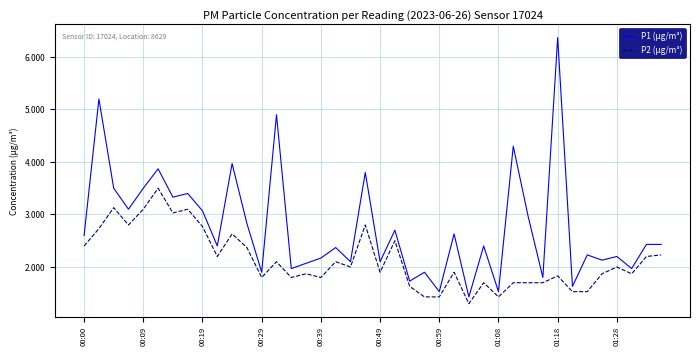

How many lines are shown in the chart?

2